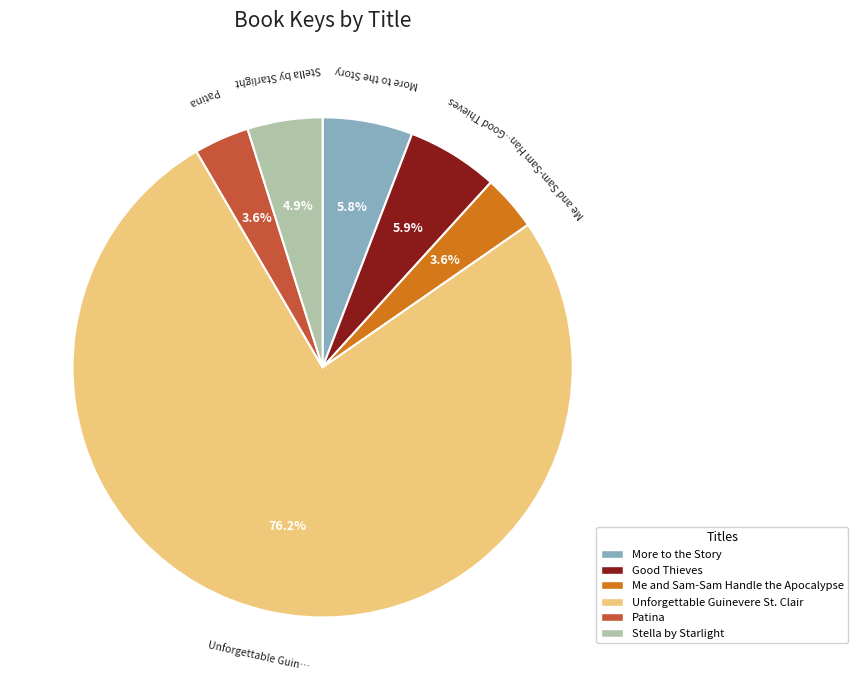

What percentage is the Unforgettable Guinevere St. Clair slice, to the nearest percent?

76%